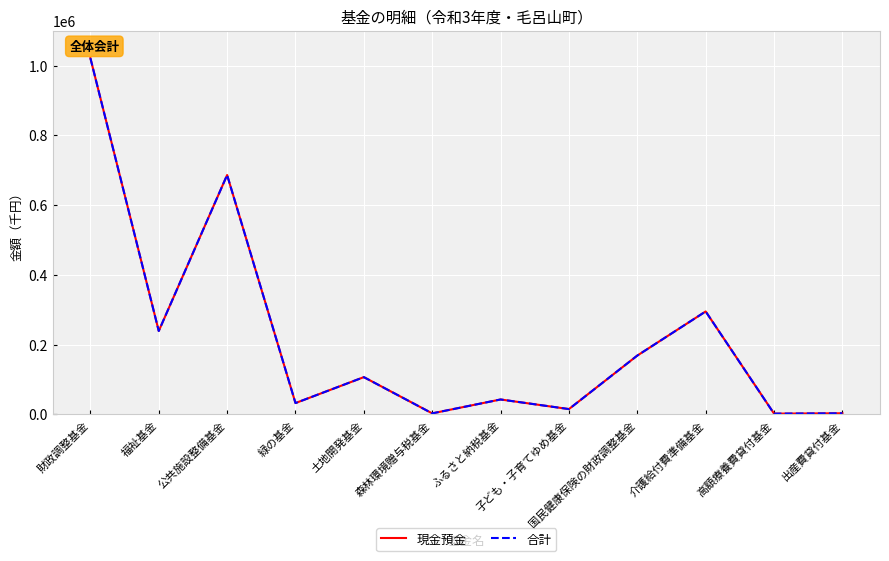

Where is 合計 nearest to the value 511660?

公共施設整備基金